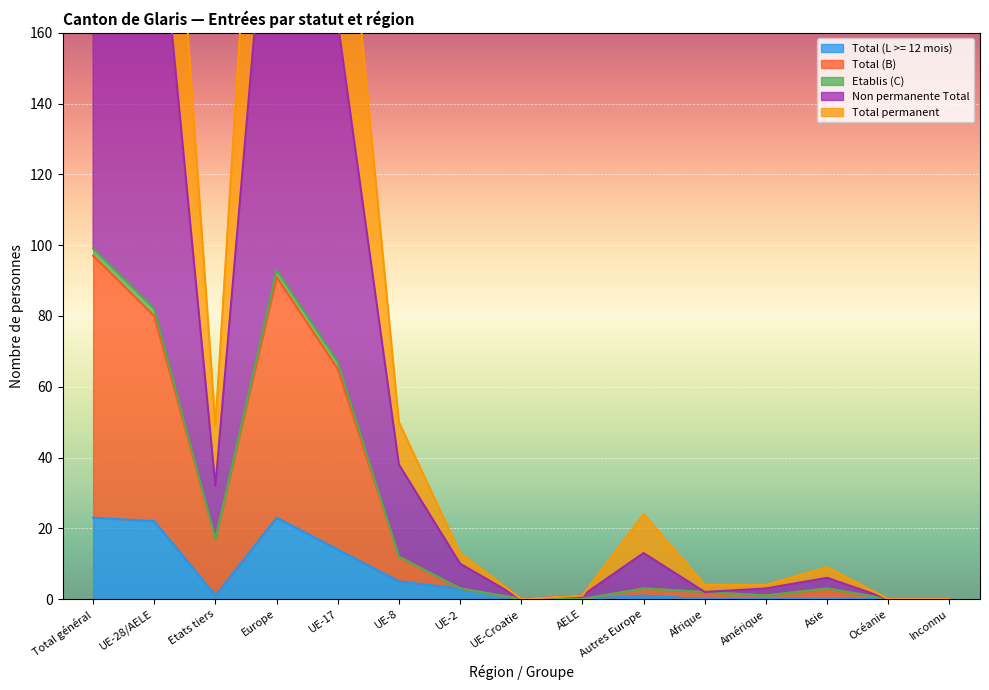

Is it true that Total (L >= 12 mois) equals -13 at AELE?

False